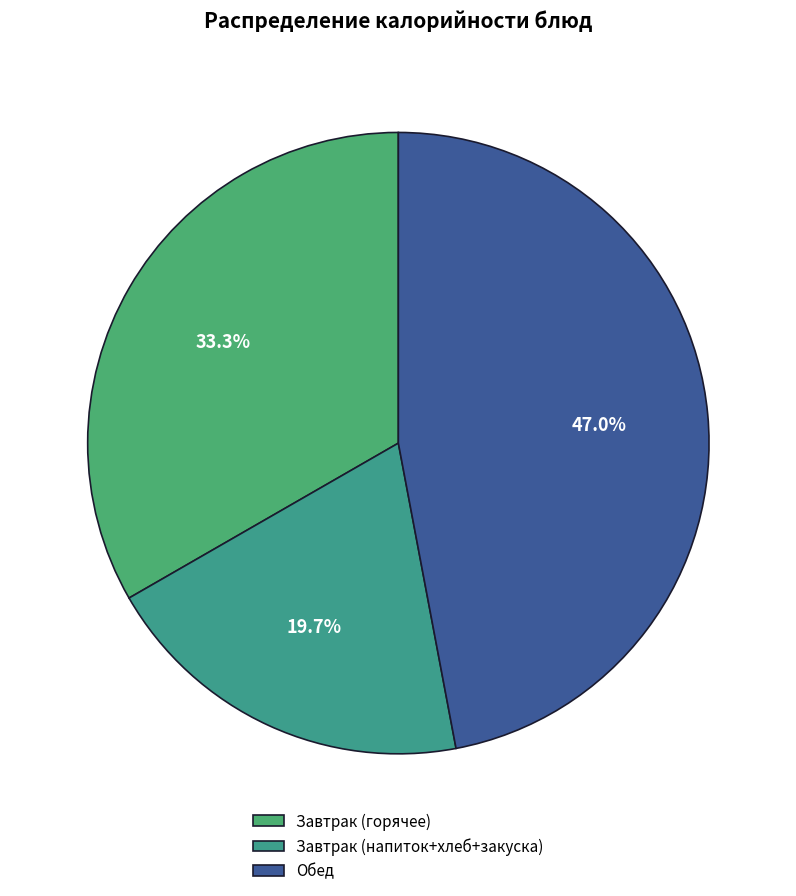

Rank the categories by value from lowest to highest.

Завтрак (напиток+хлеб+закуска), Завтрак (горячее), Обед